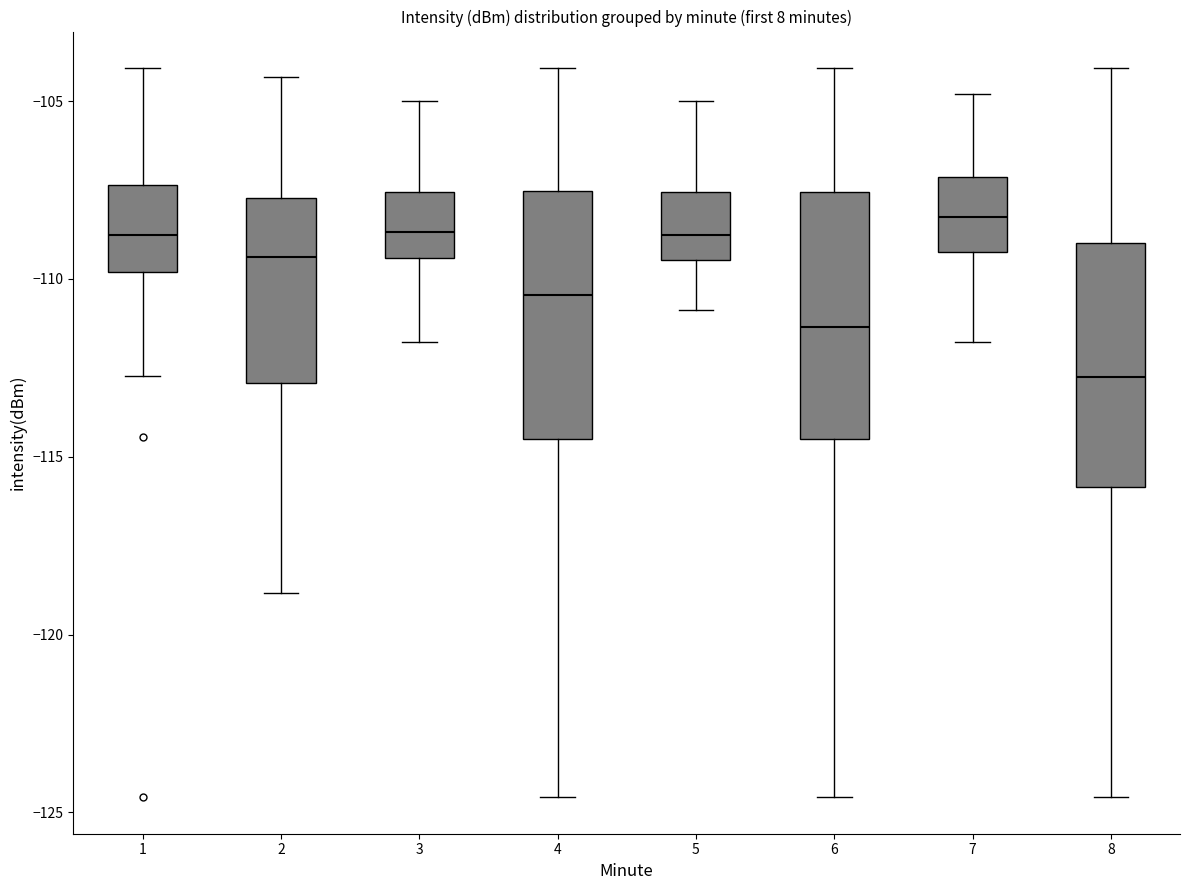

Where does the median line of the box at x = 6 sit on the y-axis? The values are not printed on the chart, so give them approximately, as read against the axis.

-111.5